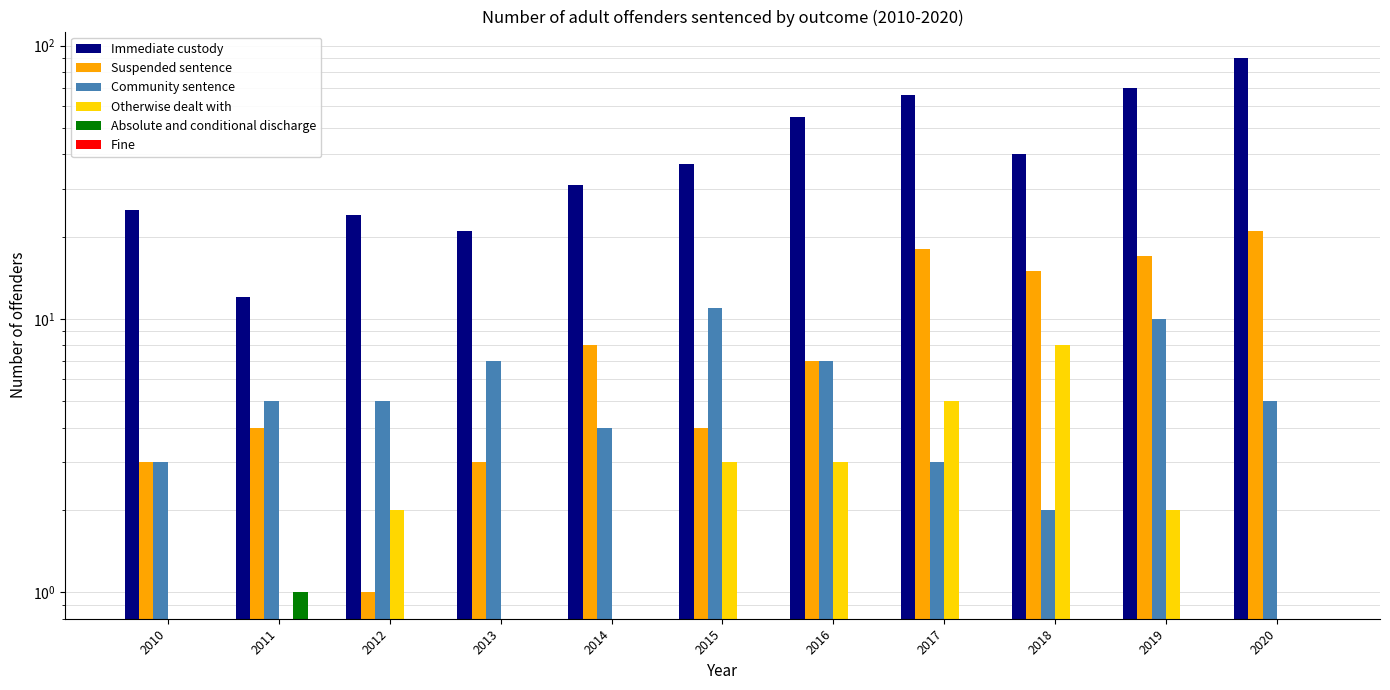

Which category has the lowest value in the Fine series?

2010